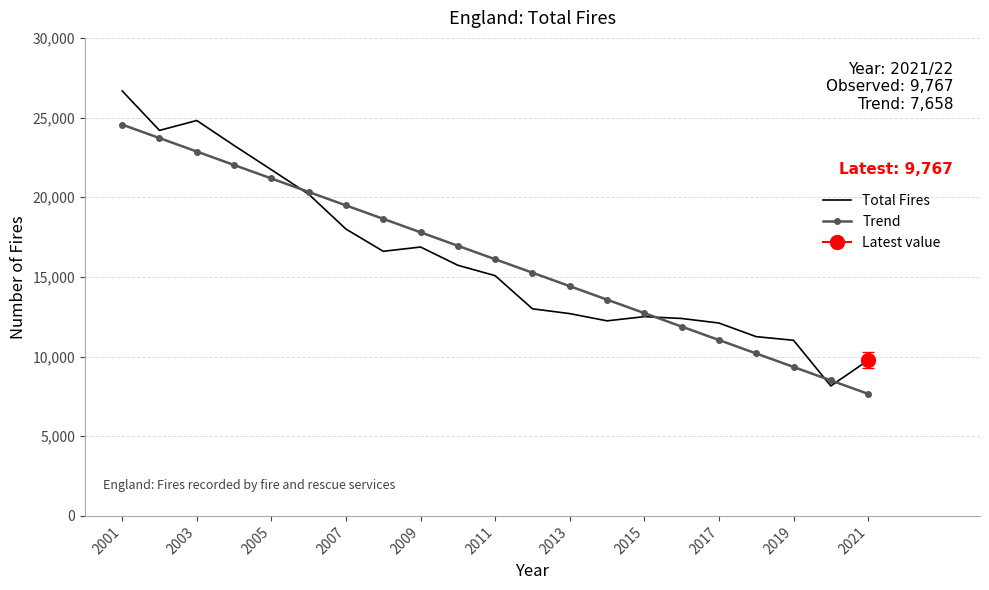

True or false: Trend has a value of 16107.6 at 2011.

True